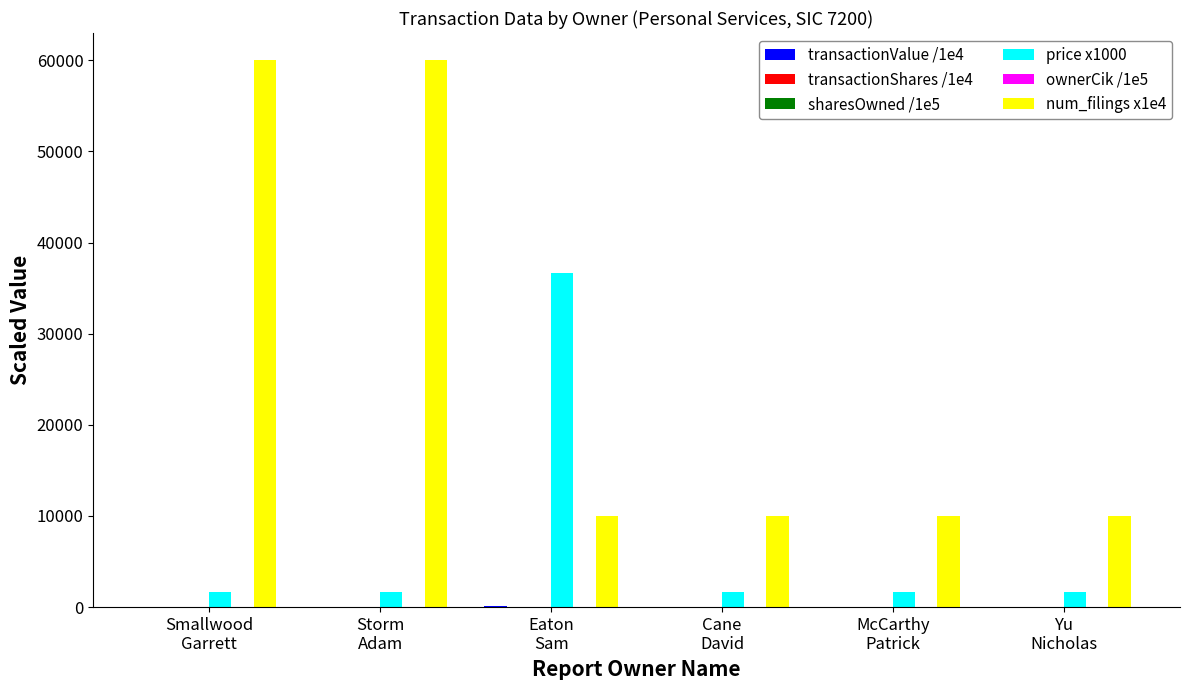

What is the total value across all series at Storm
Adam?

61738.4